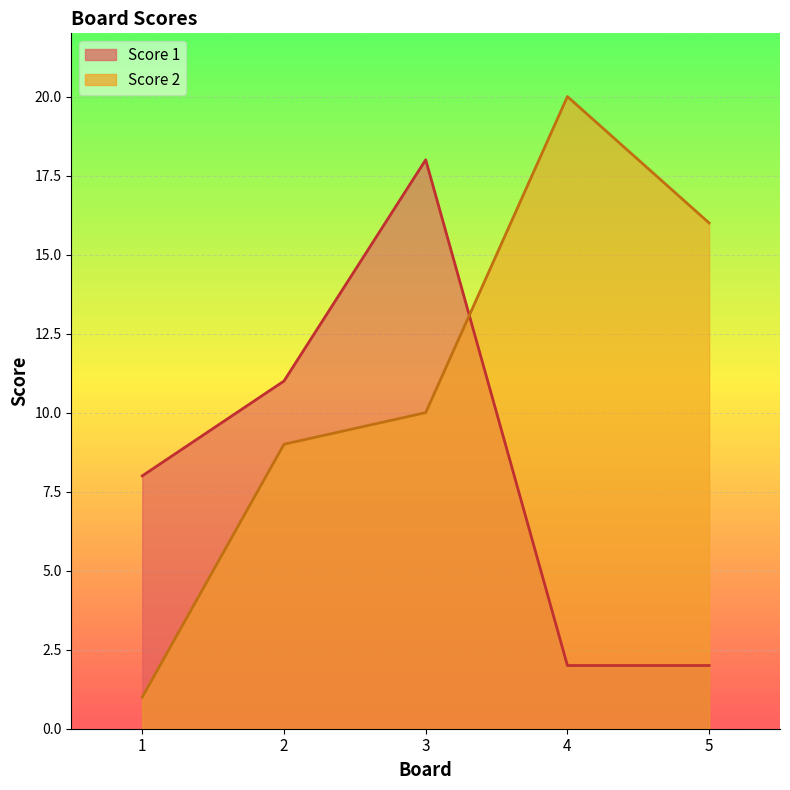

True or false: Score 2 has more than 1 interior local peaks.

False